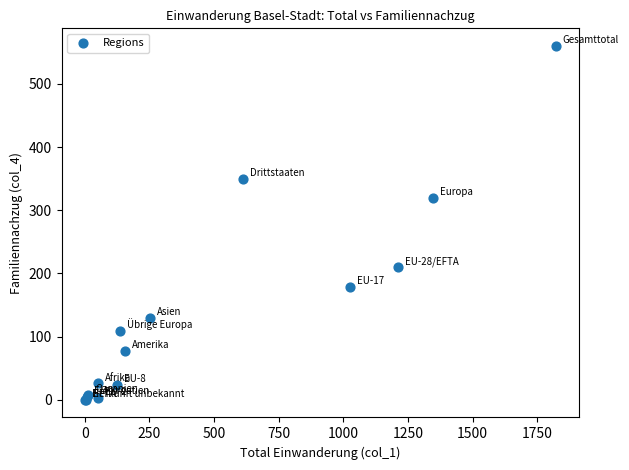

What Y value in the scatter plot is closest to 280?

319